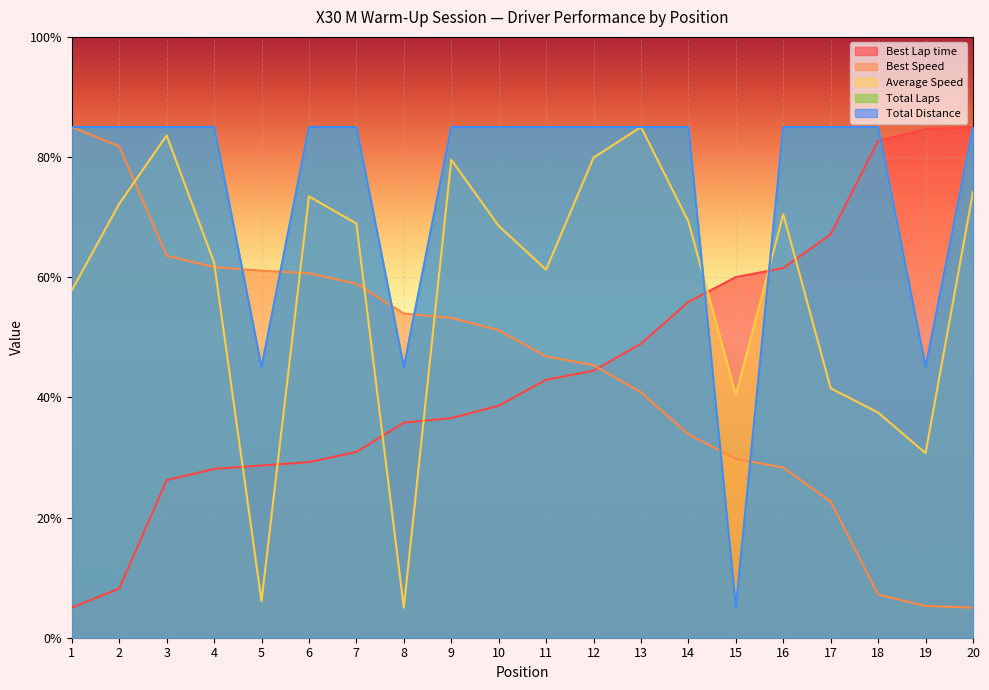

What is the maximum value shown in the chart?

85.0